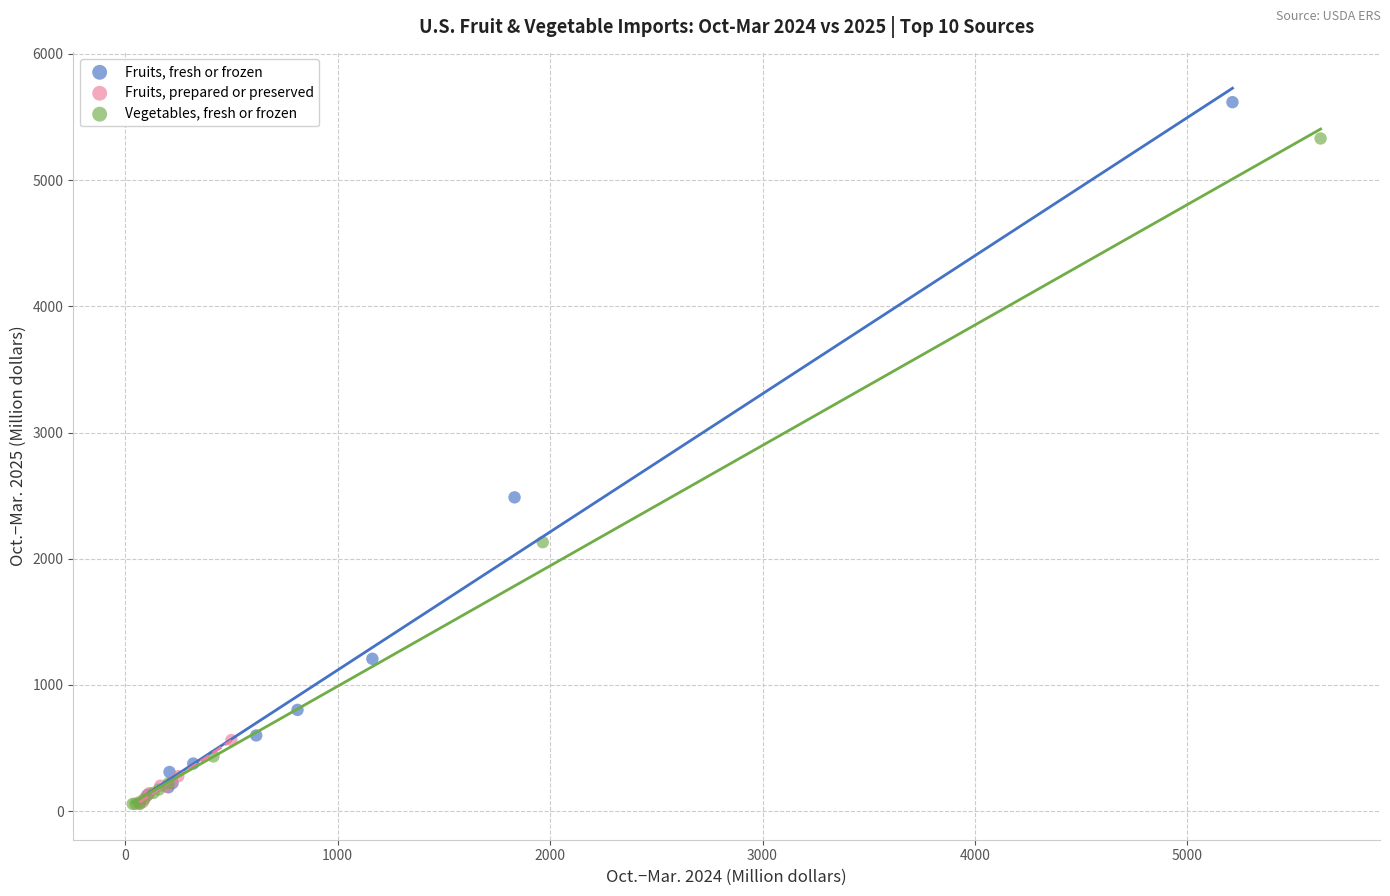

Which series has the widest spread of Y values?

Fruits, fresh or frozen